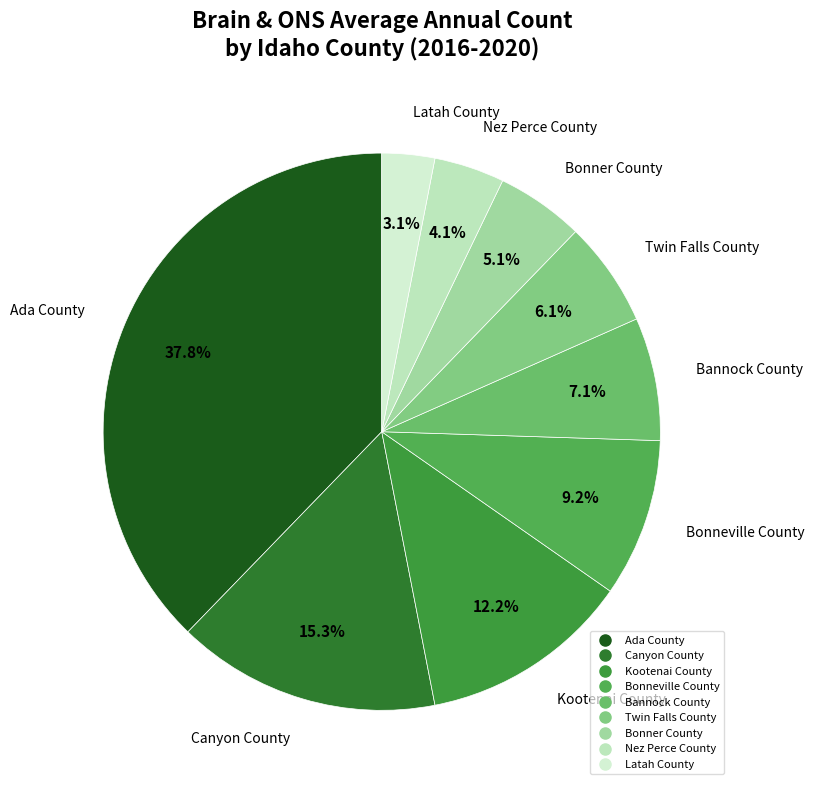

To the nearest percent, what percentage of the pie is Twin Falls County?

6%